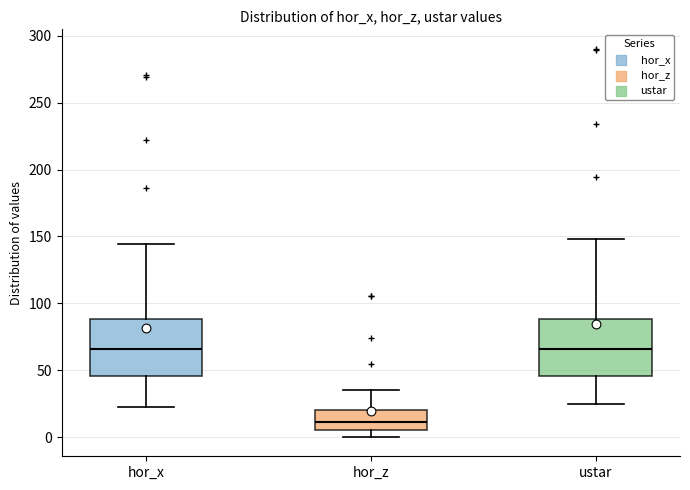

Where does the upper whisker of the box for hor_z end on the y-axis? The values are not printed on the chart, so give them approximately, as read against the axis.

35